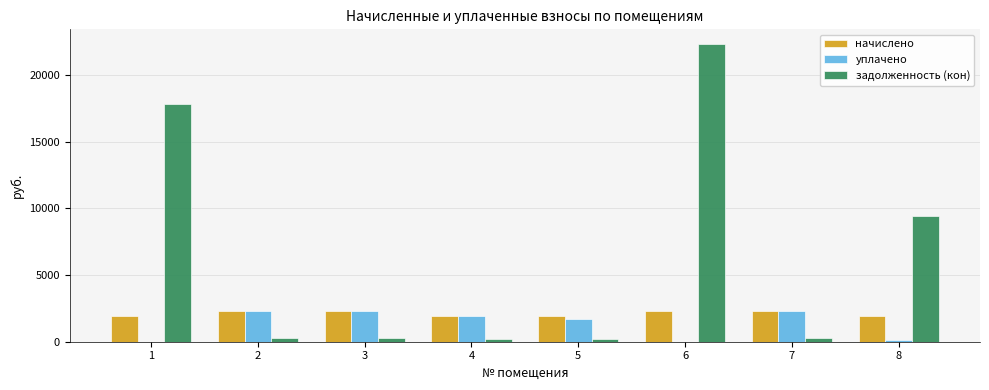

The value of уплачено at 3 is 2321.1. True or false?

True